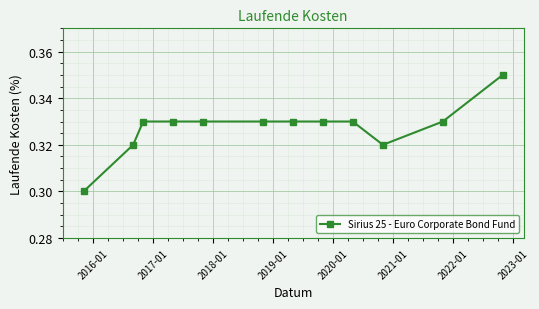

What is the sum of all values?

3.9